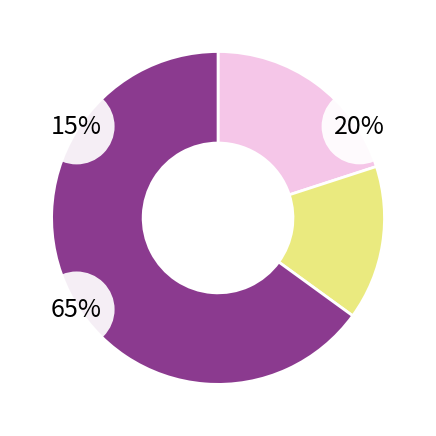

Is it true that Несетевые магазины is 15% of the pie?

True